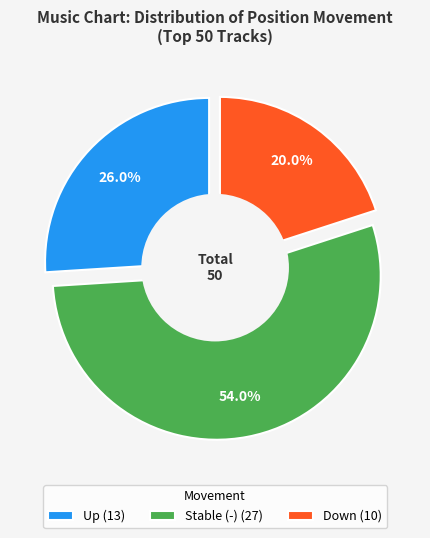

To the nearest percent, what is the average slice percentage?

33%